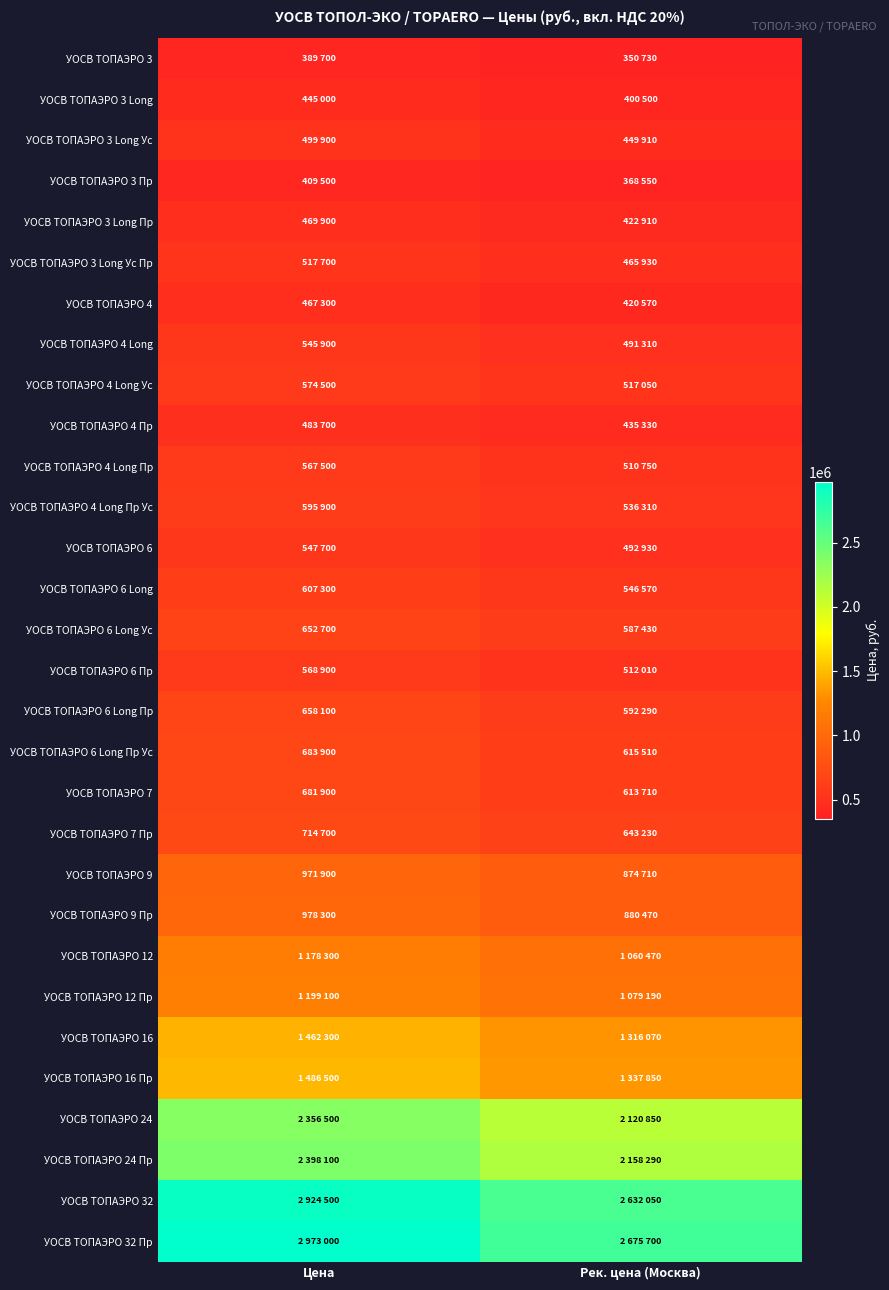

Which series has the largest total across all categories?

УОСВ TOПАЭРО 32 Пр